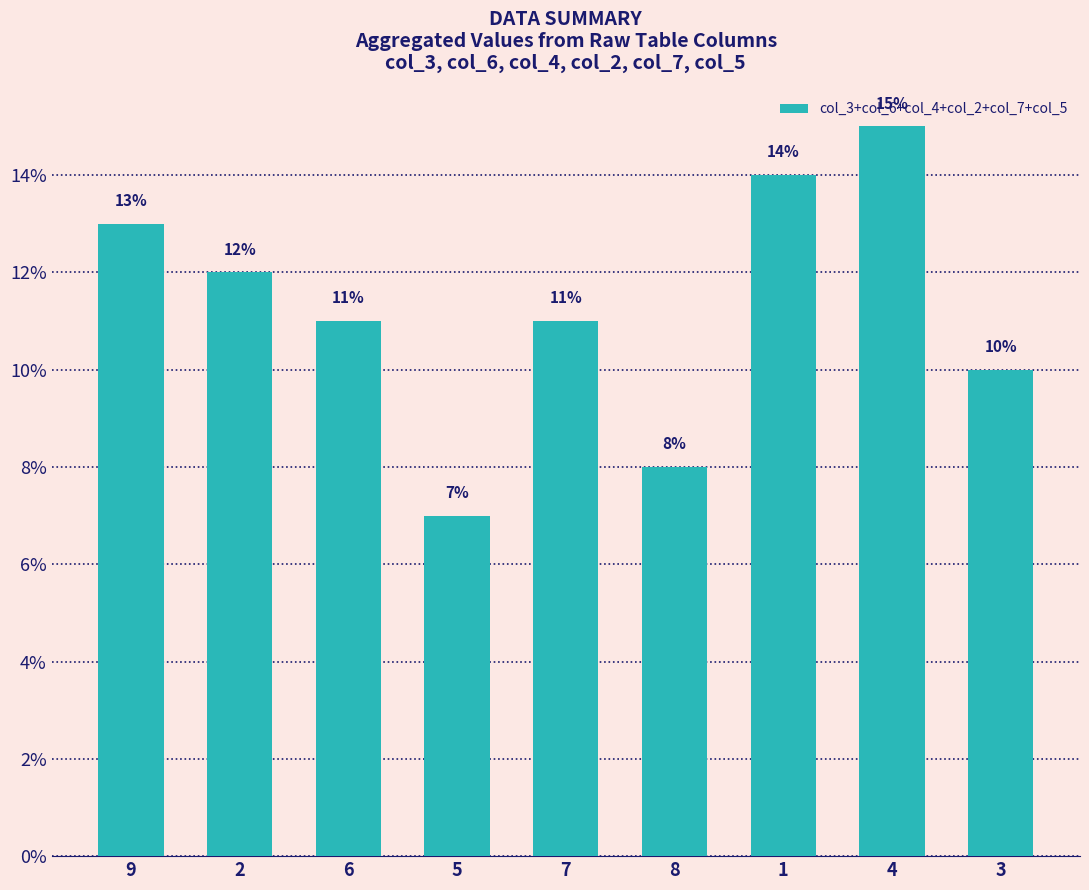

What value does the data have at 4?

15